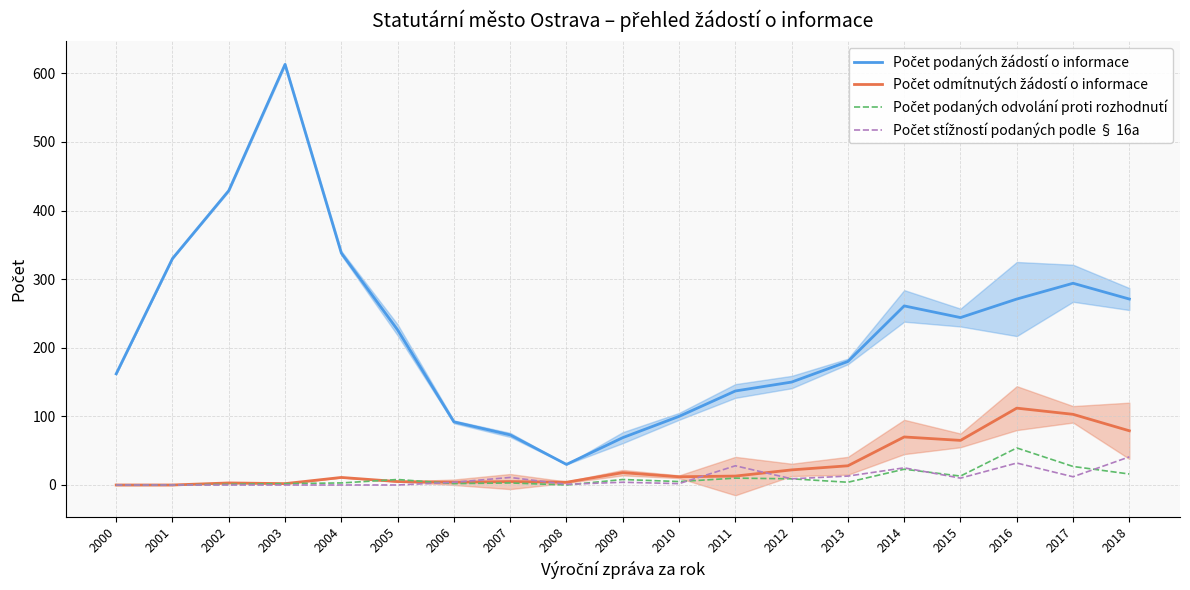

What are all the series names shown in the legend?

Počet podaných žádostí o informace, Počet odmítnutých žádostí o informace, Počet podaných odvolání proti rozhodnutí, Počet stížností podaných podle § 16a